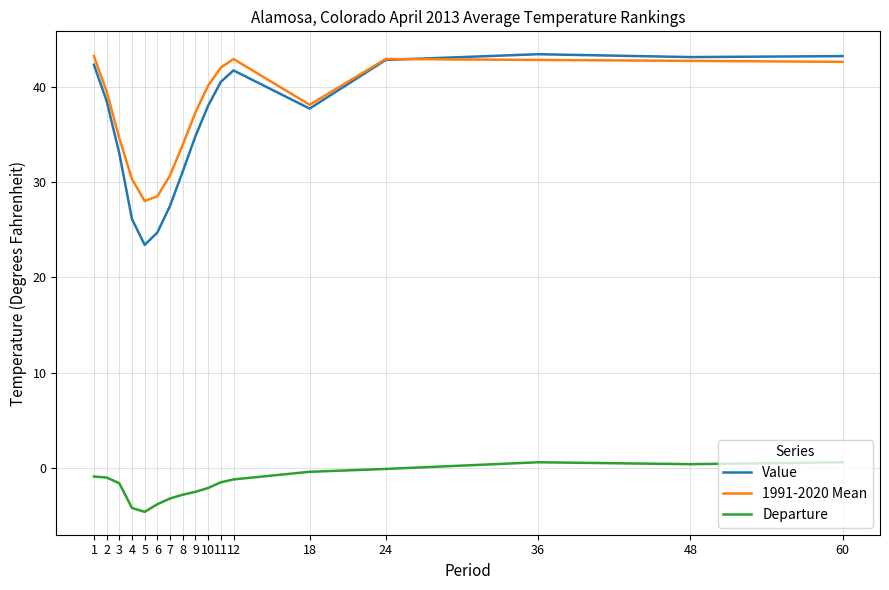

What is the difference between the maximum and minimum values in the 1991-2020 Mean series?

15.2